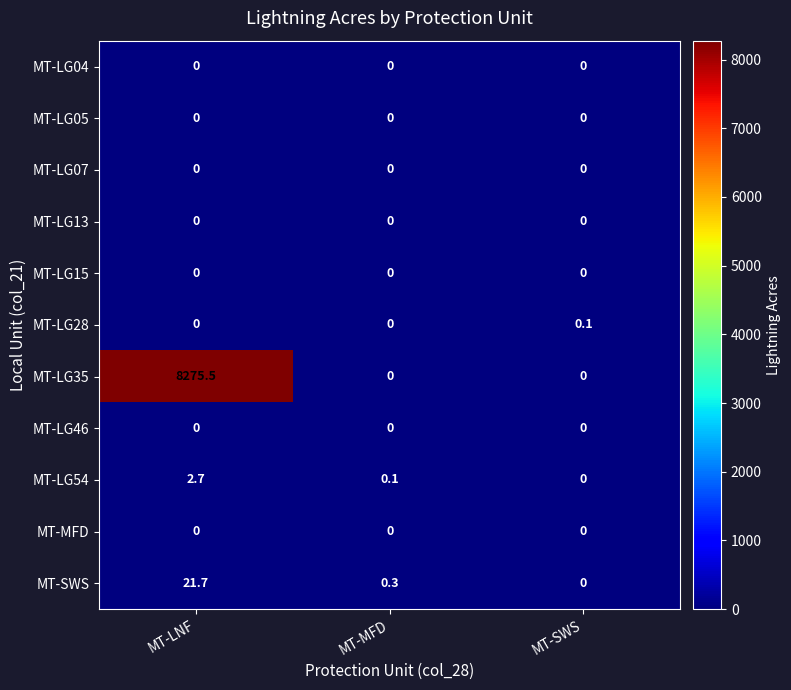

Which category has the highest value across all series?

MT-LNF